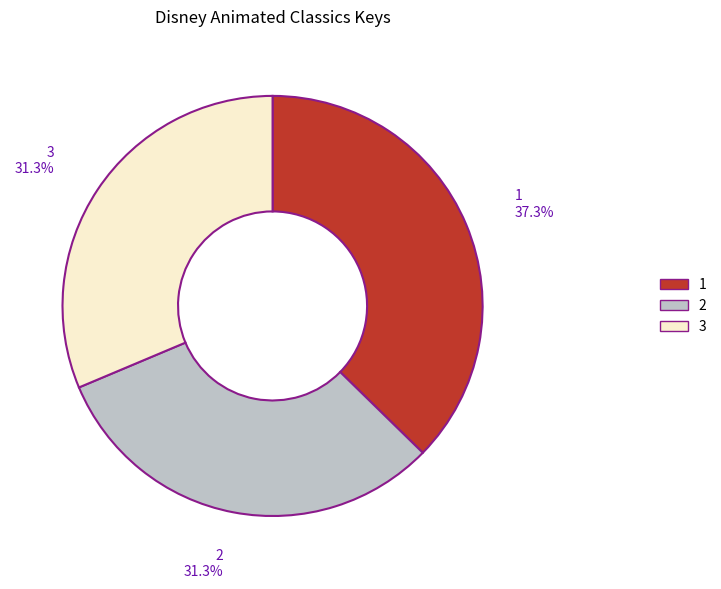

To the nearest percent, what percentage of the pie is 3?

31%